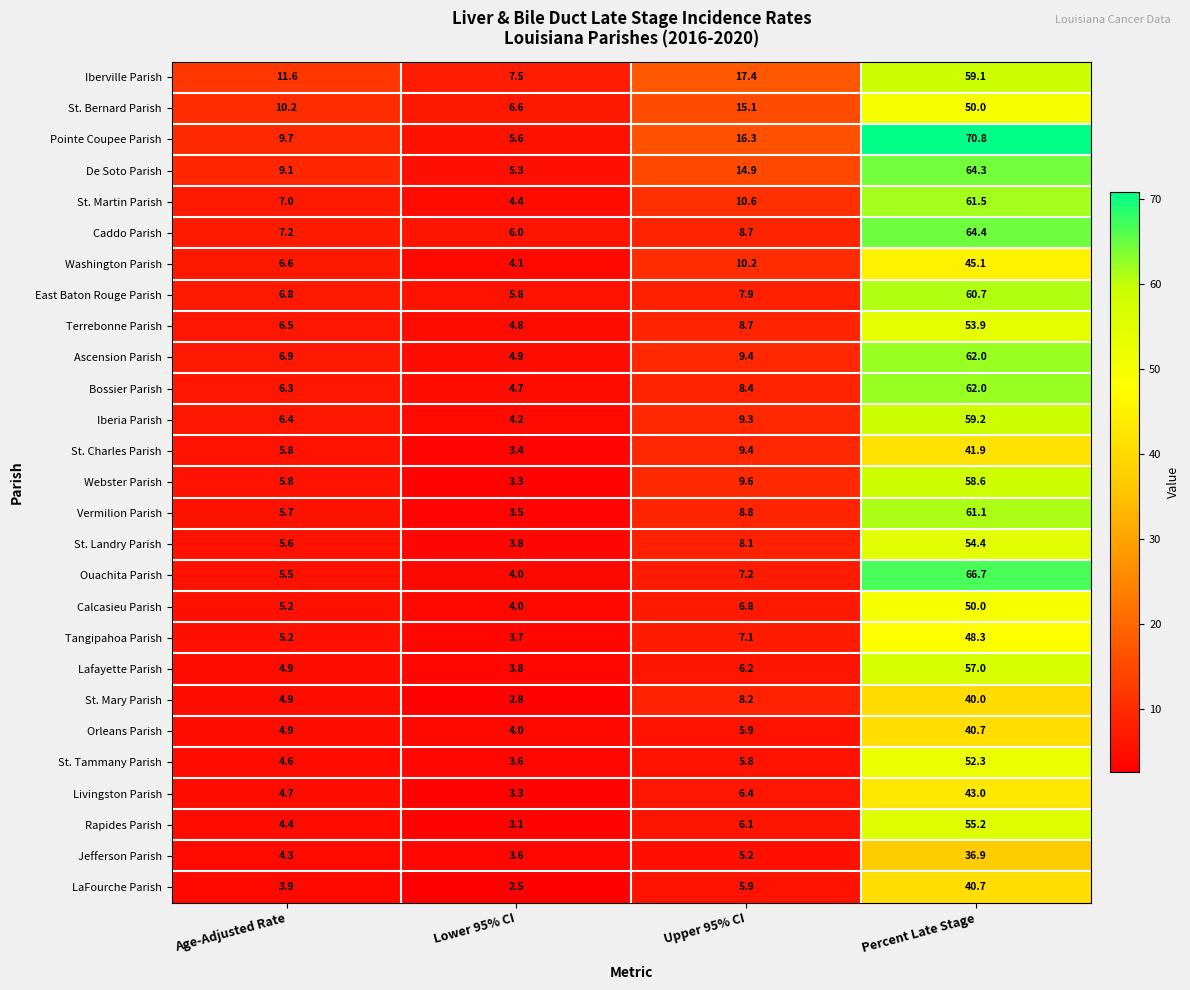

True or false: Iberville Parish has a value of 10.6 at Upper 95% CI.

False